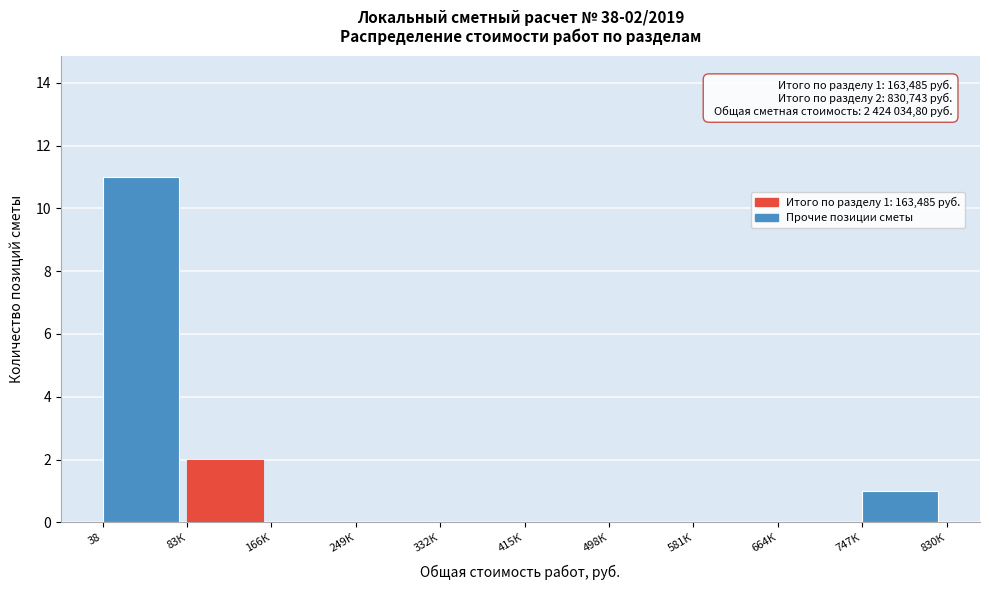

Reading left to right, list all the values displayed in this chart.

38=11	83К=2	166К=0	249К=0	332К=0	415К=0	498К=0	581К=0	664К=0	747К=1